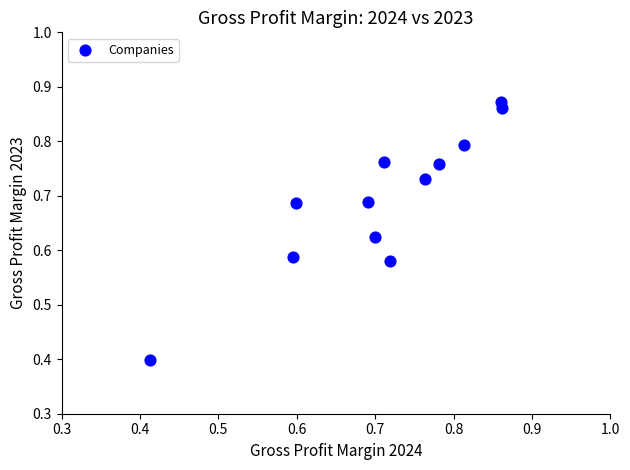

What is the range of Y values (max minus min)?

0.5